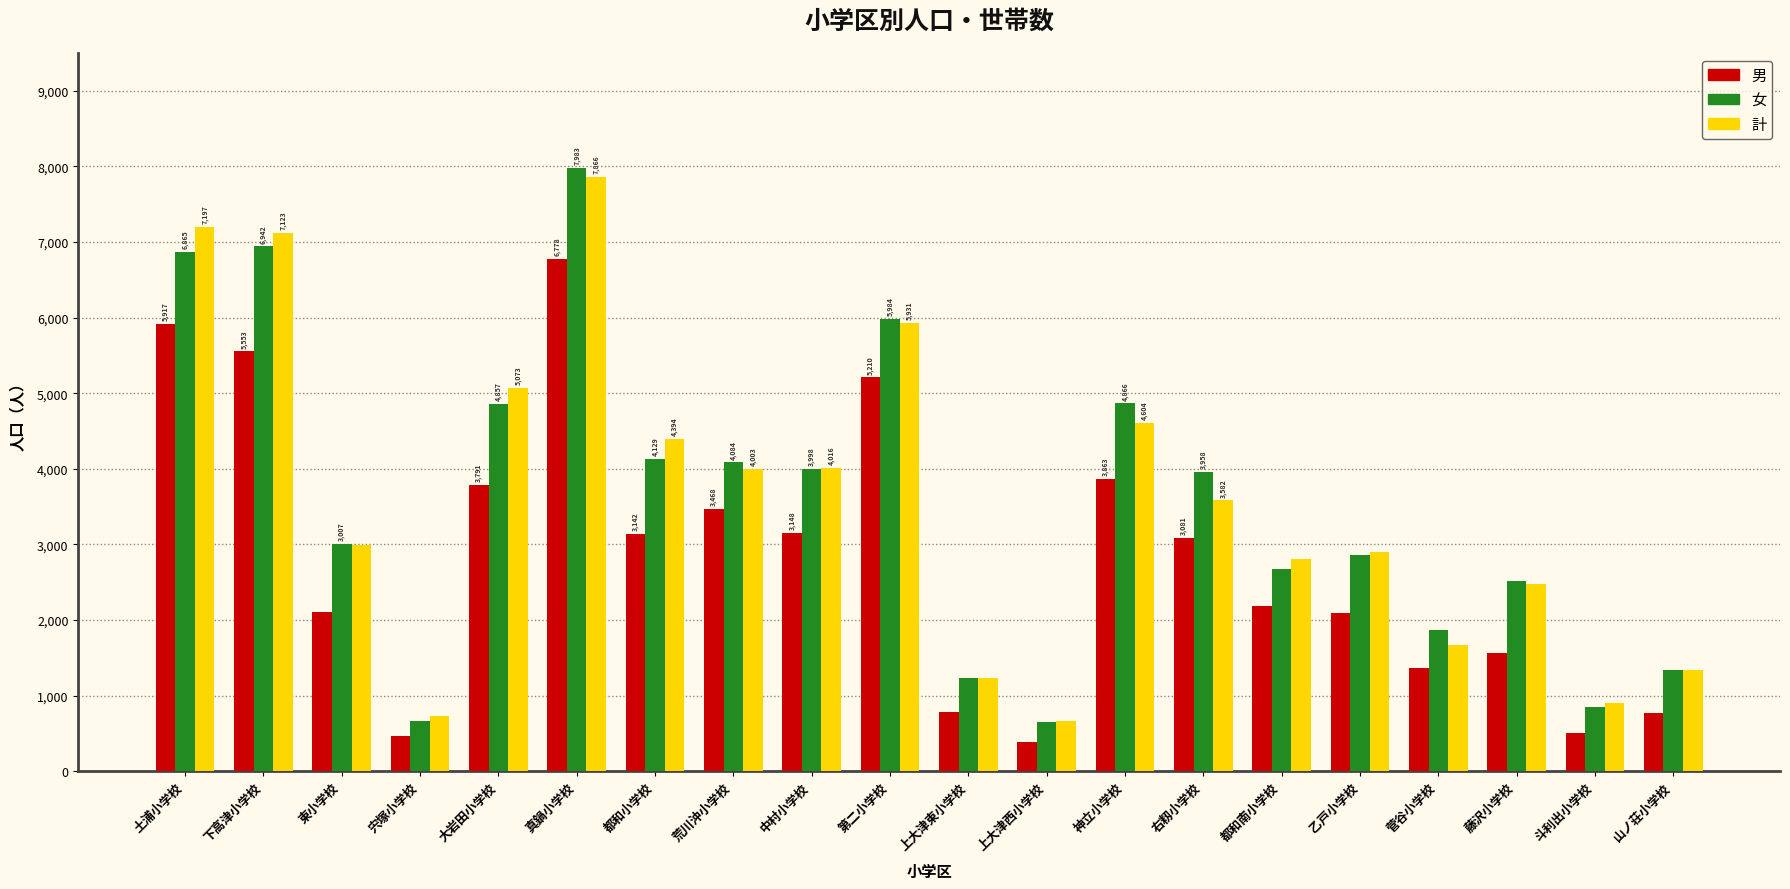

What is the sum of the 男 values at 下高津小学校 and 東小学校?

7652